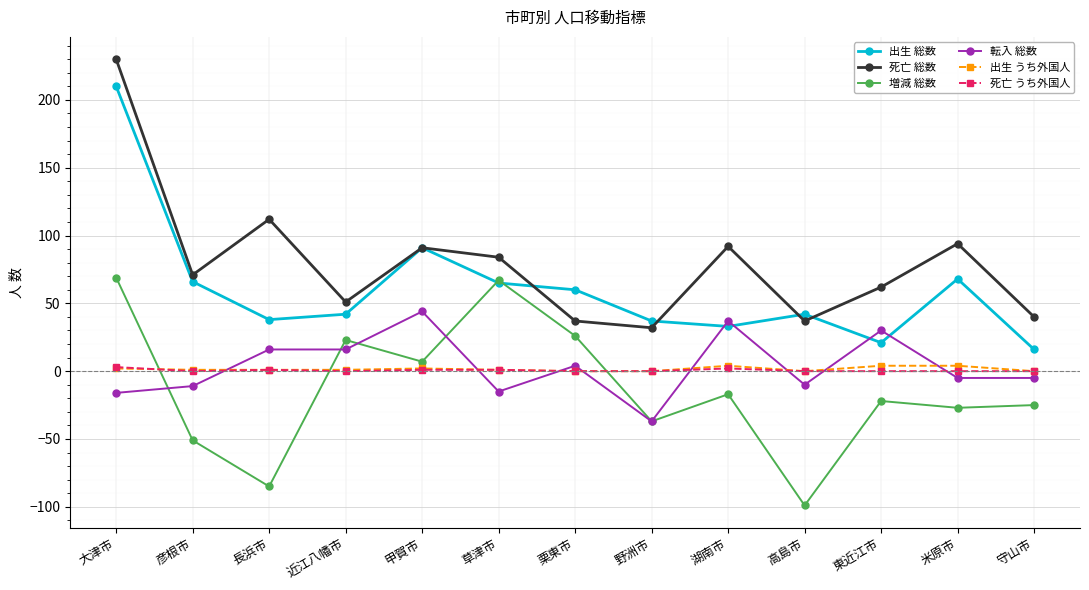

At which label is 増減 総数 closest to -15?

湖南市